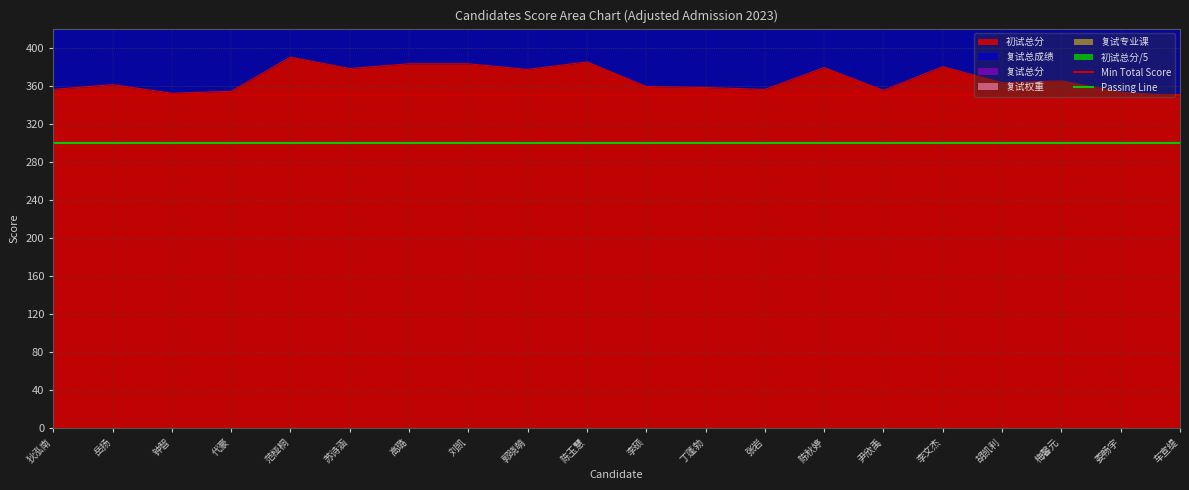

True or false: 初试总分 has a value of 379 at 陈秋婷.

True